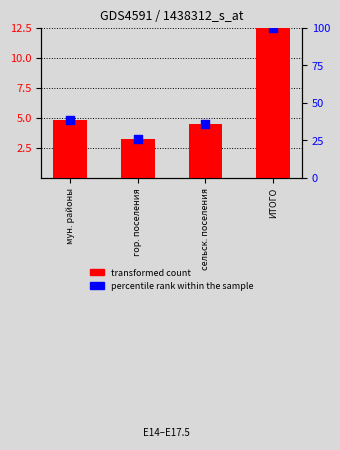

Is the value of transformed count at ИТОГО greater than the value of percentile rank within the sample at гор. поселения?

No